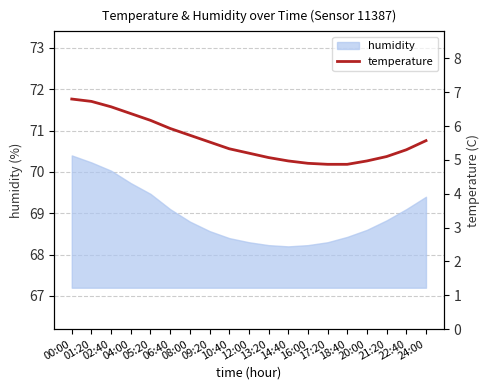

Which has a higher value, 20:00 or 14:40?

20:00